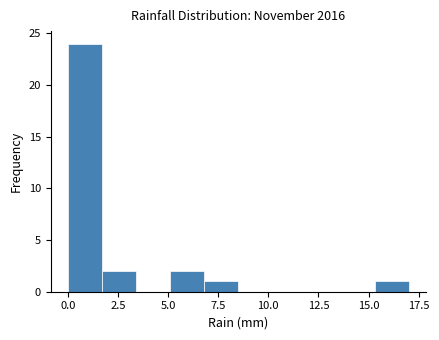

Read against the x-axis, roughly where is the centre of the tallest bar?

1.0